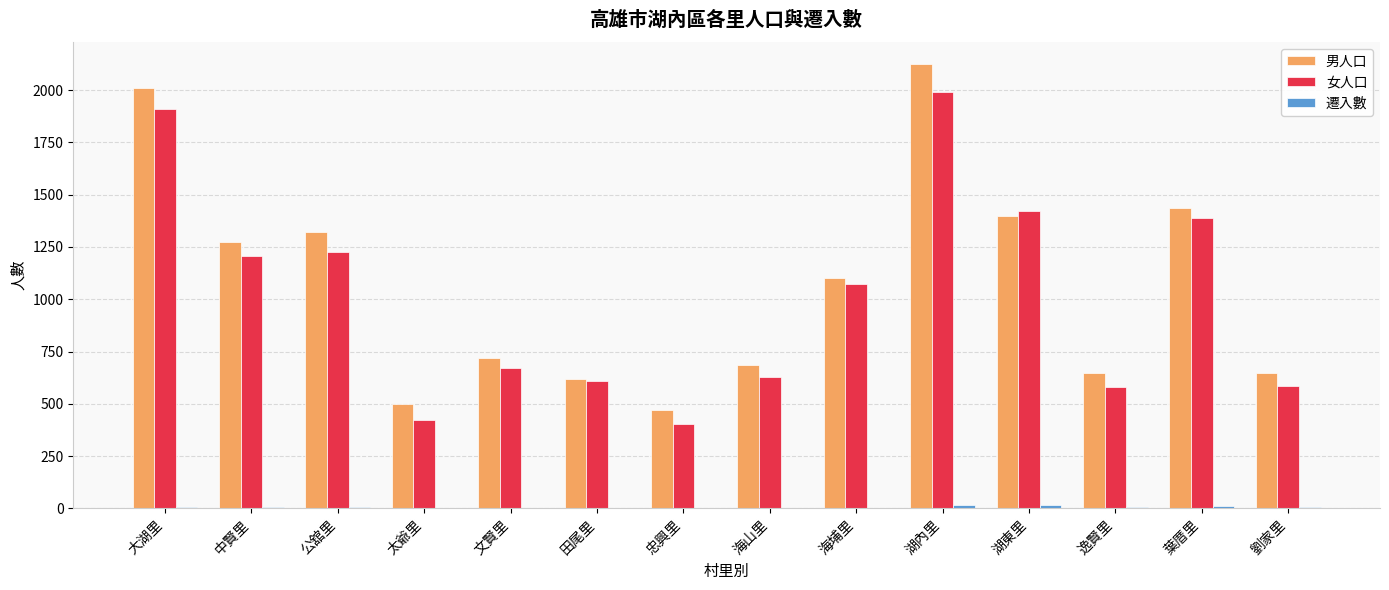

At which category is the sum across all series the highest?

湖內里